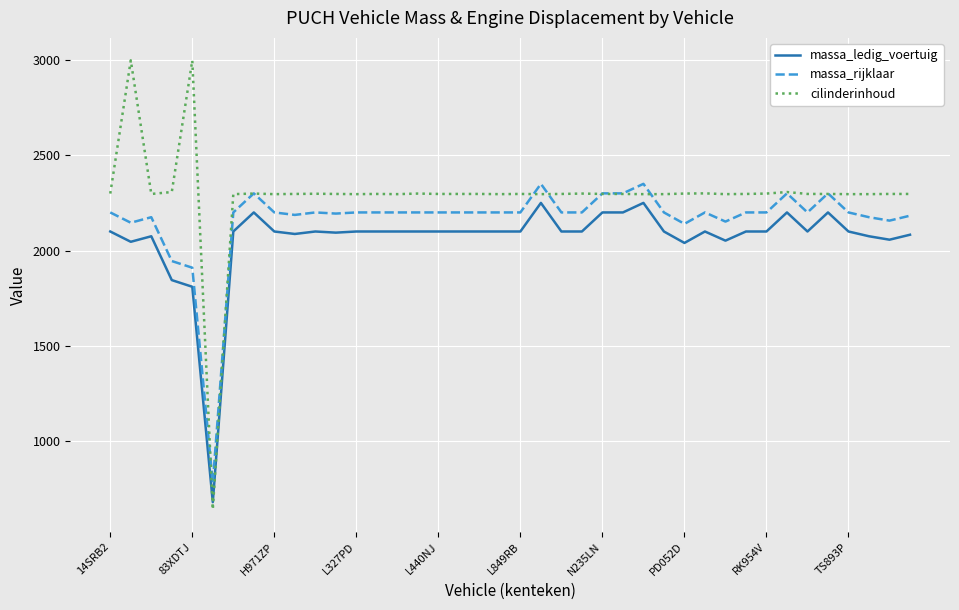

True or false: massa_ledig_voertuig and massa_rijklaar cross at least once.

False